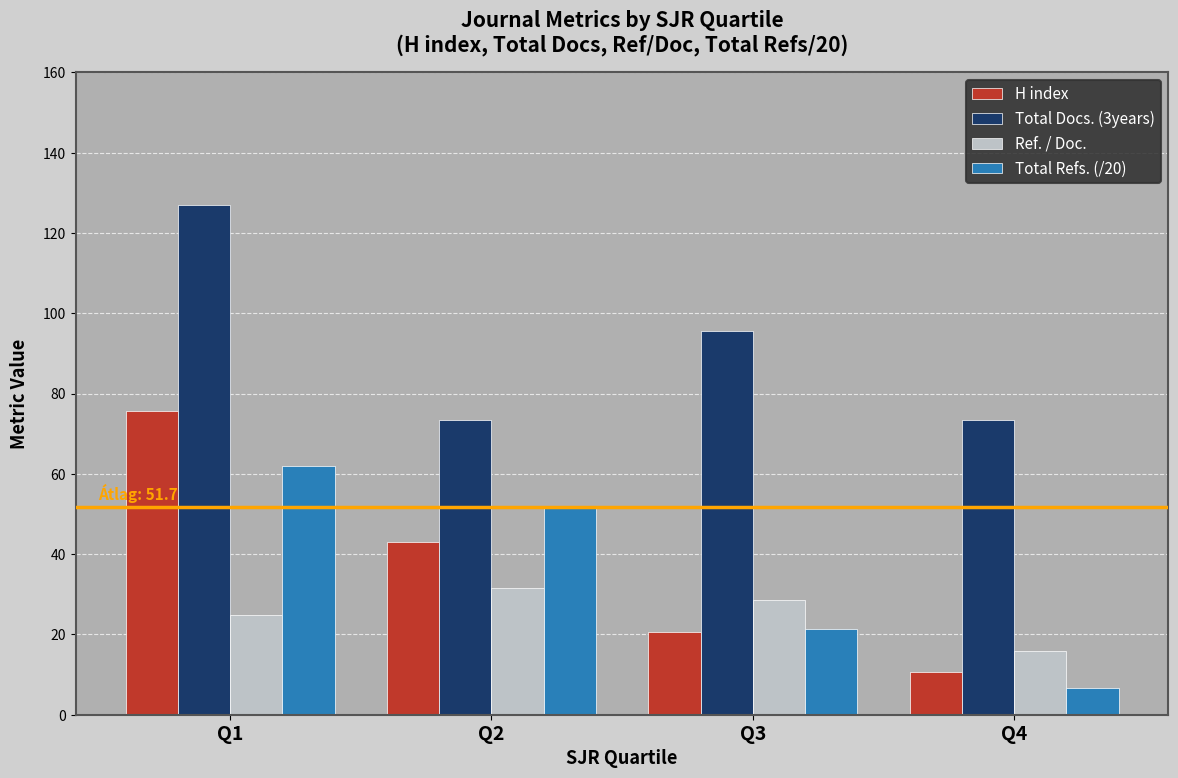

How many bars are there in each group?

4